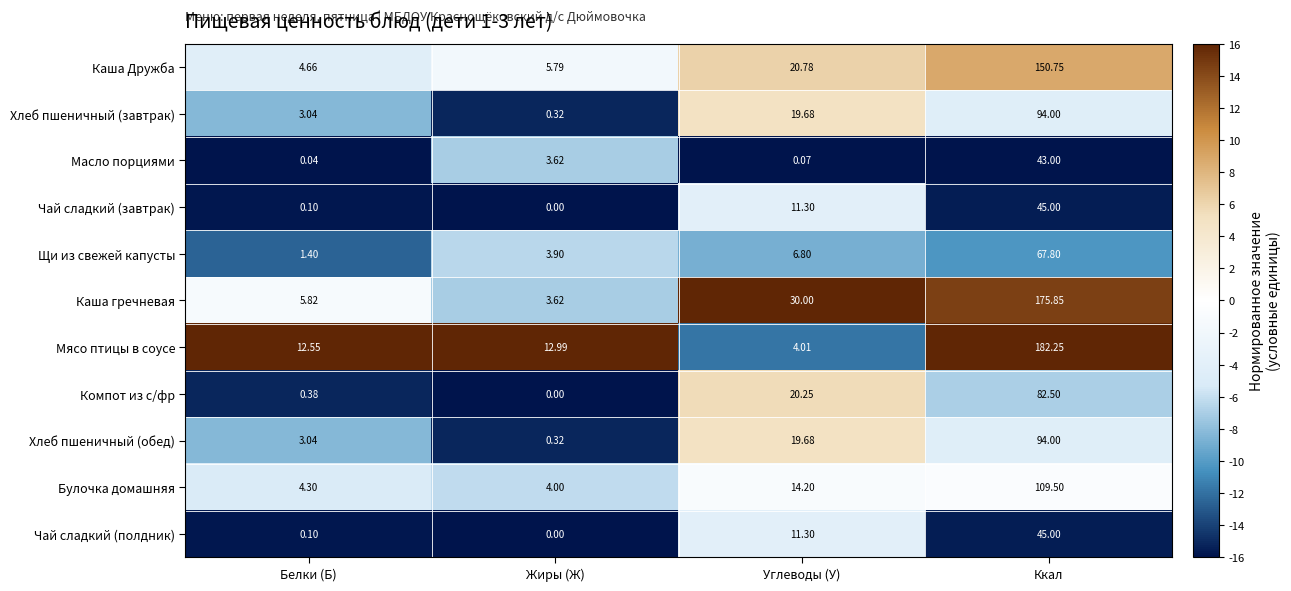

Which series has the widest spread of values?

Мясо птицы в соусе